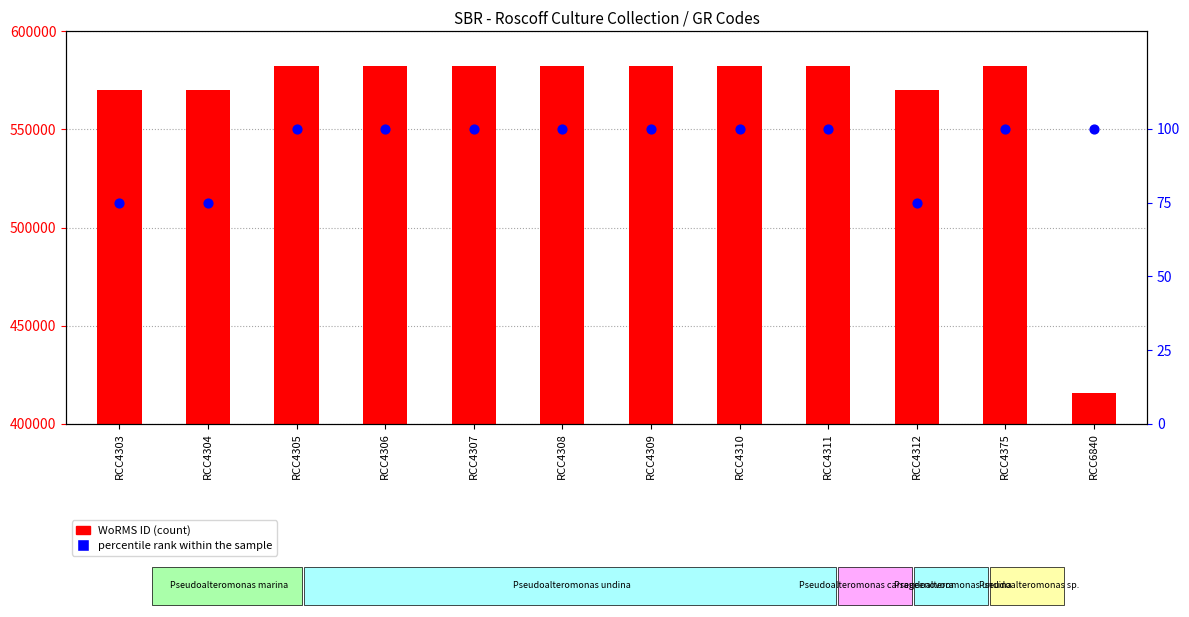

Is the value of WoRMS ID at RCC4305 greater than the value of percentile rank within the sample at RCC4310?

Yes